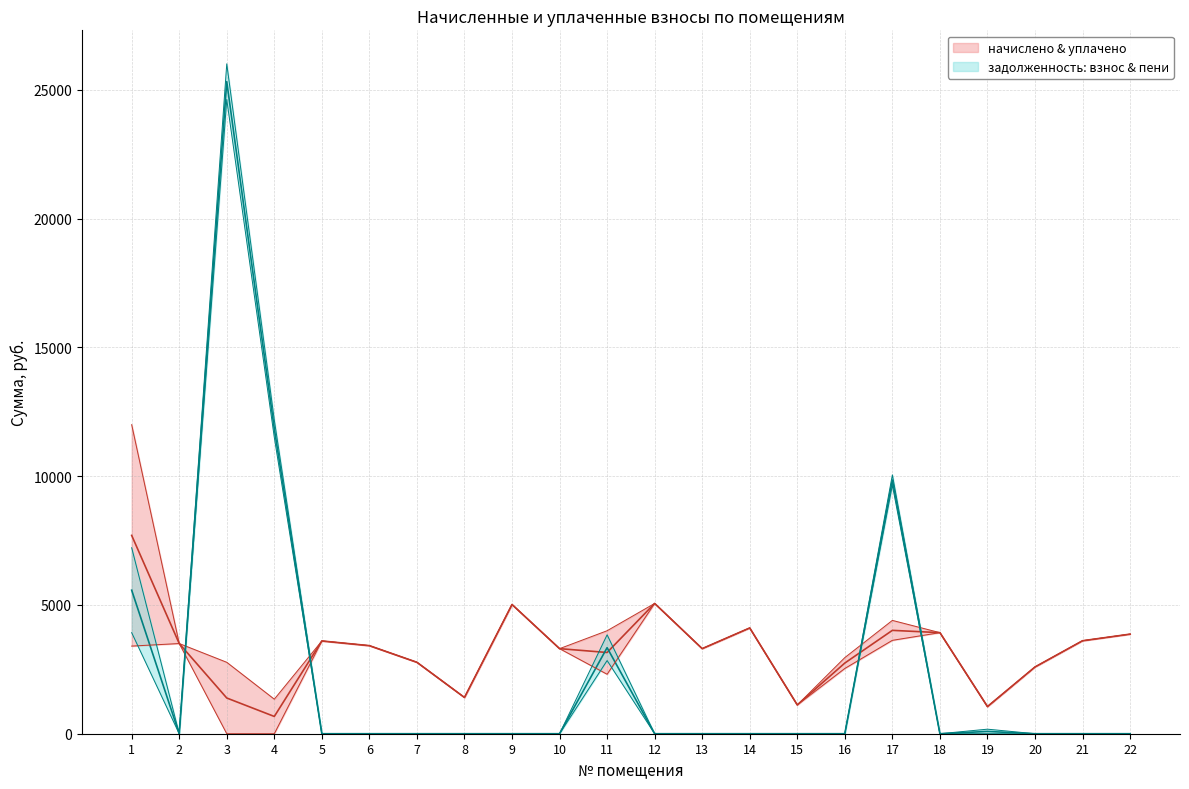

Rank the series by their maximum value, from highest to lowest.

задолженность (пени), задолженность (взнос), уплачено, начислено